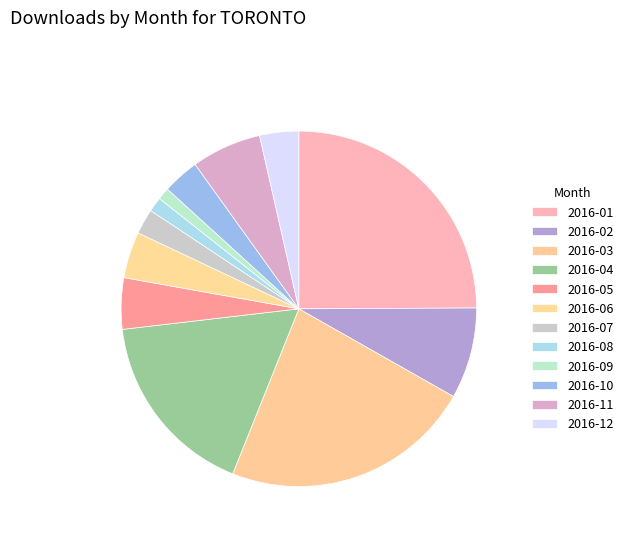

What percentage is the 2016-06 slice, to the nearest percent?

4%